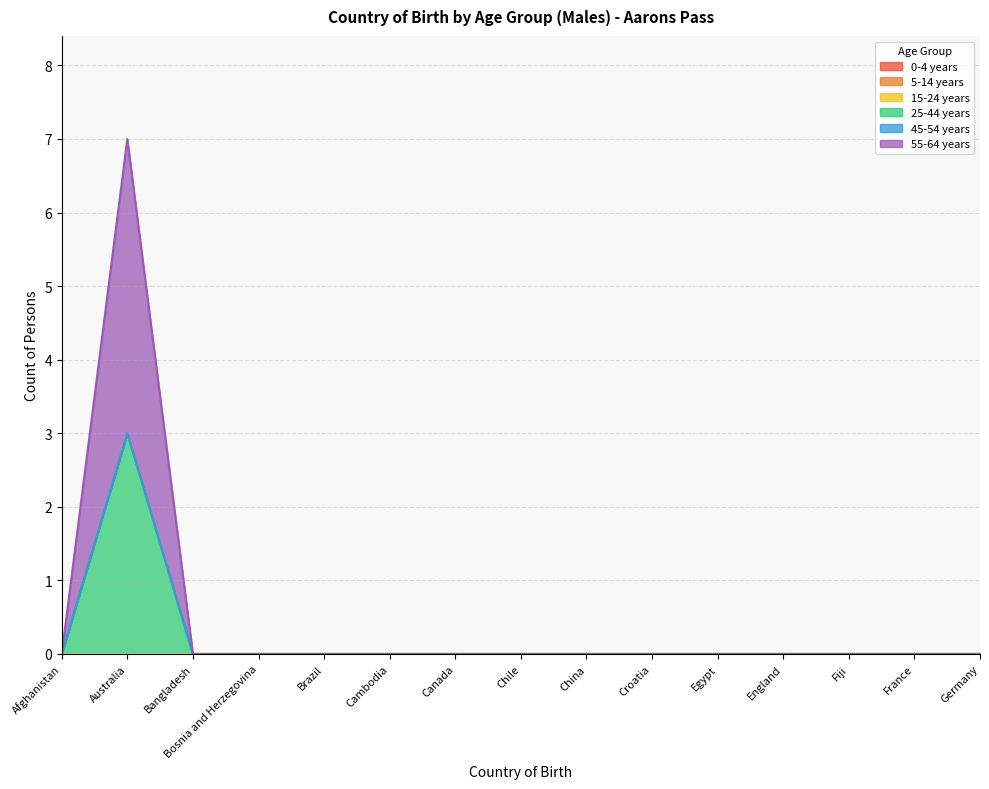

How many 25-44 years values are between 0 and 1?

14